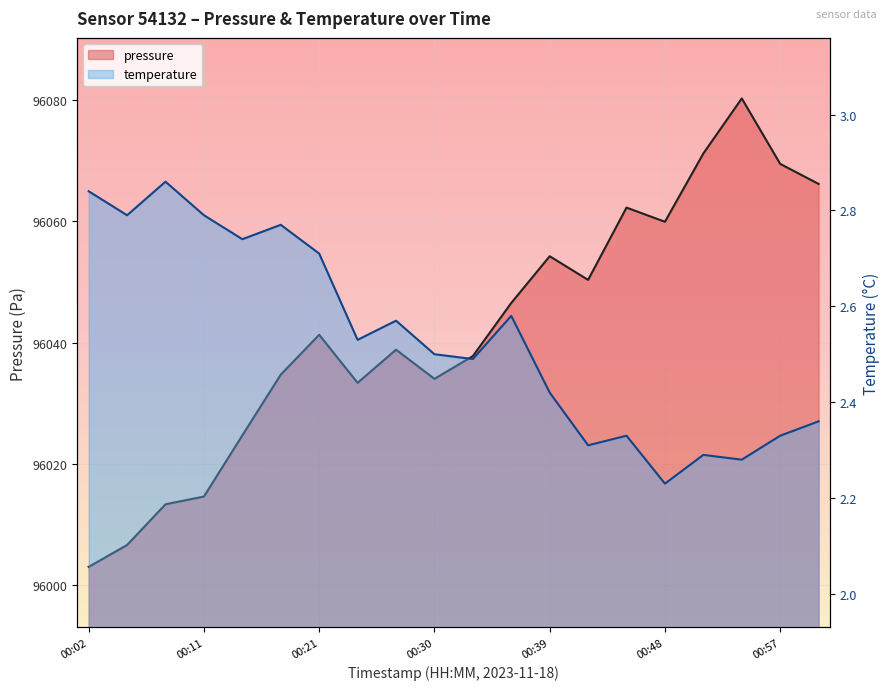

True or false: temperature and pressure cross at least once.

False